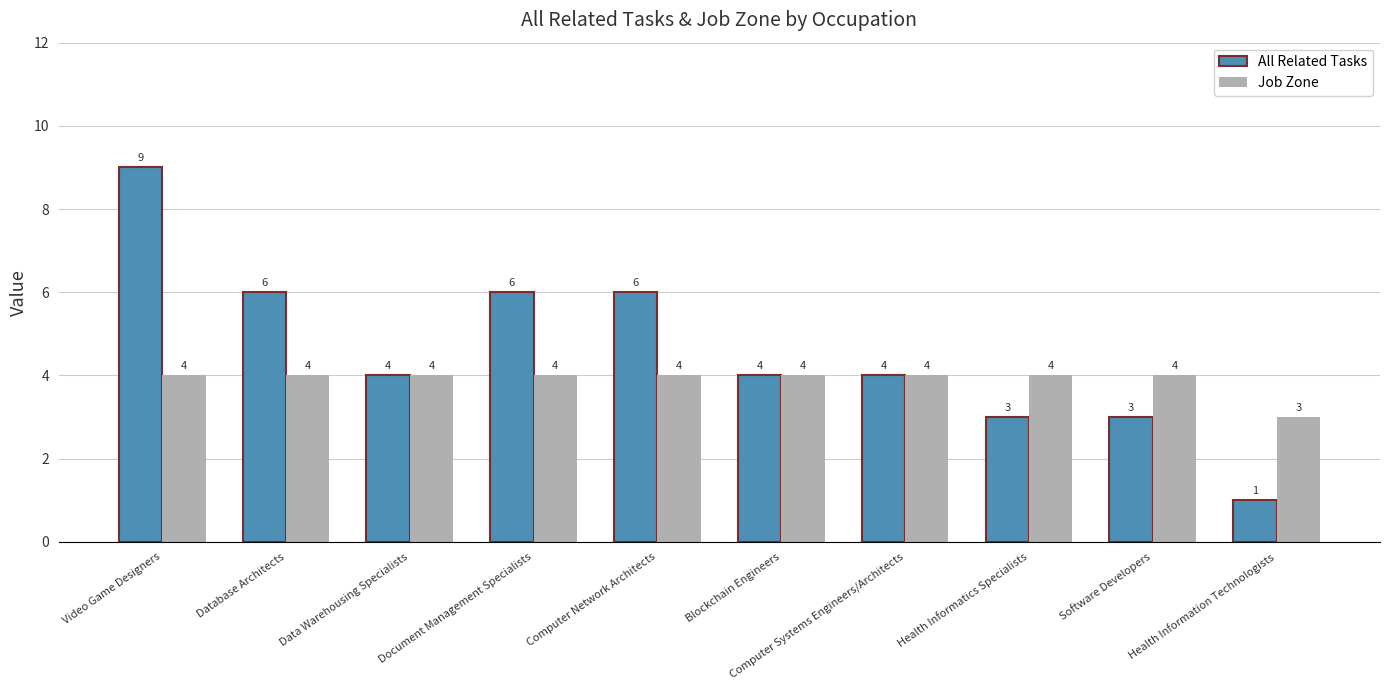

What are all the series names shown in the legend?

All Related Tasks, Job Zone